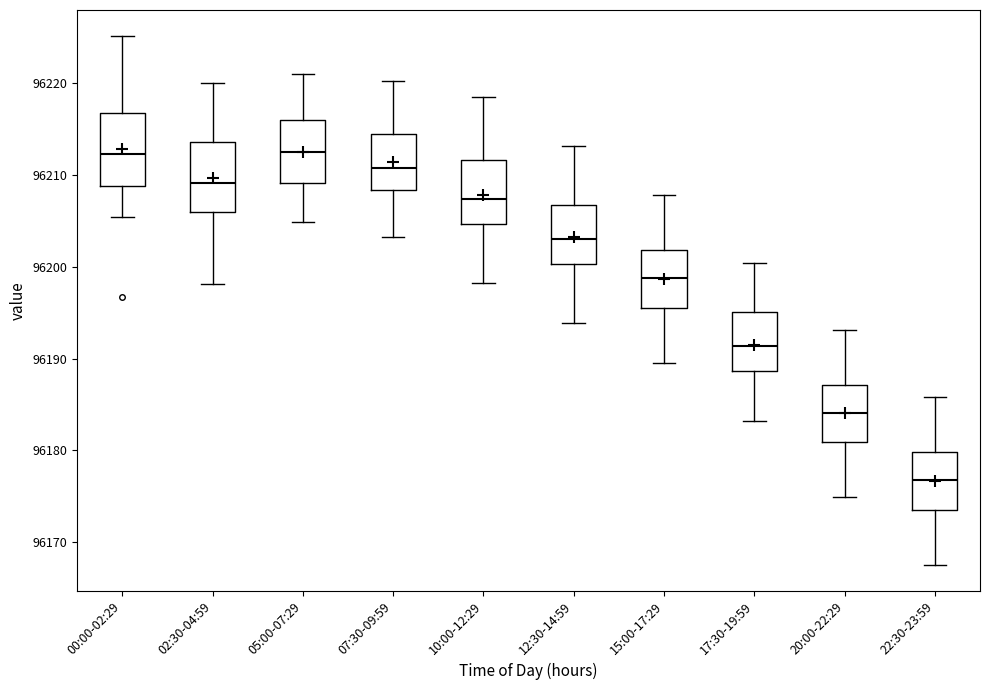

Reading left to right, transcribe this box plot: for each box, give where its median line is, the range the box spans, and where its two whiskers end, as read against the y-axis. The values are not printed on the chart, so give them approximately, as read against the axis.

00:00-02:29: median 96212, box 96209 to 96217, whiskers 96205 to 96225
02:30-04:59: median 96209, box 96206 to 96214, whiskers 96198 to 96220
05:00-07:29: median 96212, box 96209 to 96216, whiskers 96205 to 96221
07:30-09:59: median 96211, box 96208 to 96214, whiskers 96203 to 96220
10:00-12:29: median 96207, box 96205 to 96212, whiskers 96198 to 96218
12:30-14:59: median 96203, box 96200 to 96207, whiskers 96194 to 96213
15:00-17:29: median 96199, box 96196 to 96202, whiskers 96190 to 96208
17:30-19:59: median 96191, box 96189 to 96195, whiskers 96183 to 96200
20:00-22:29: median 96184, box 96181 to 96187, whiskers 96175 to 96193
22:30-23:59: median 96177, box 96174 to 96180, whiskers 96168 to 96186